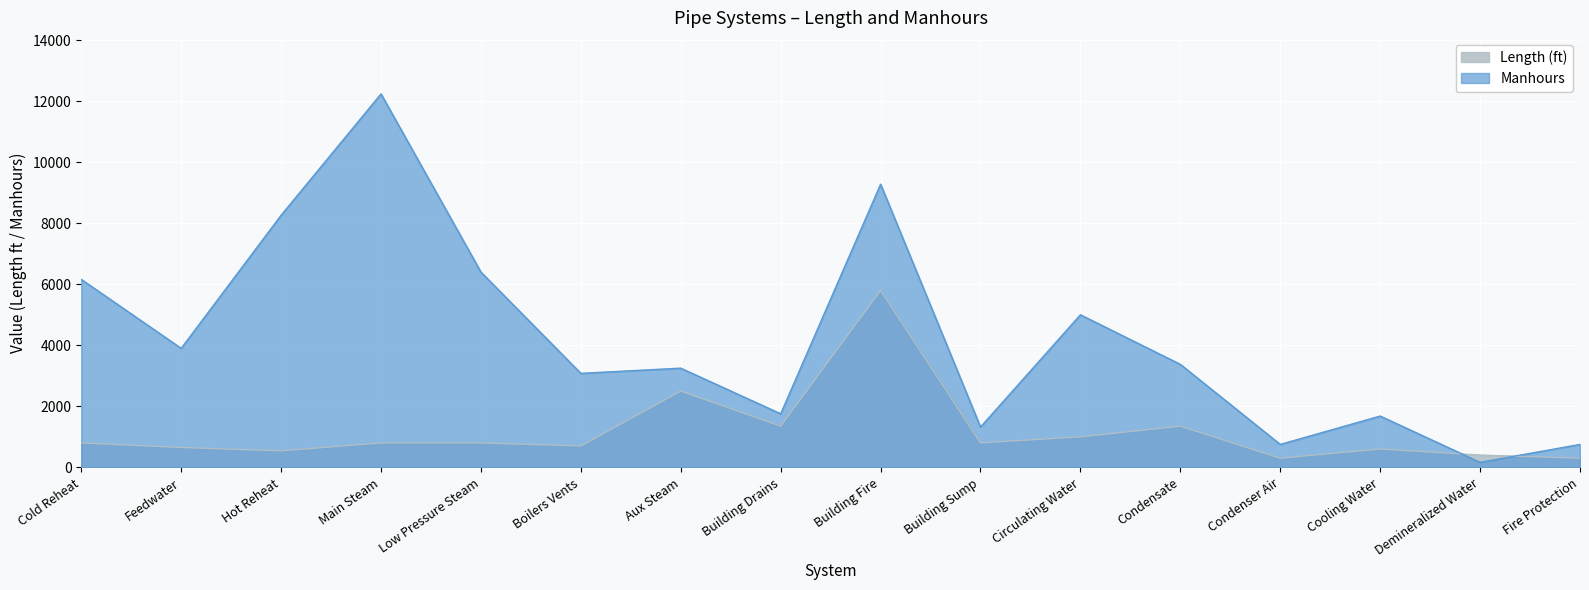

What is the sum of the Length values at Hot Reheat and Fire Protection?

840